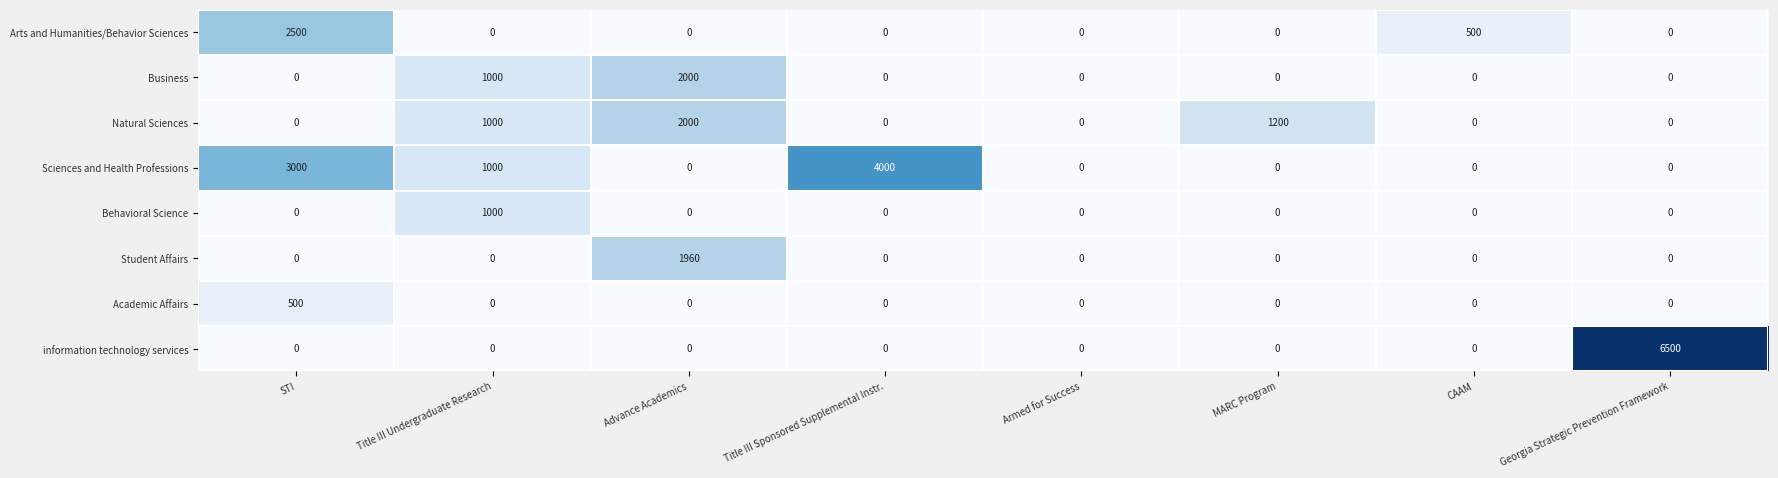

What is the difference between the second highest and minimum values in the Business series?

1000